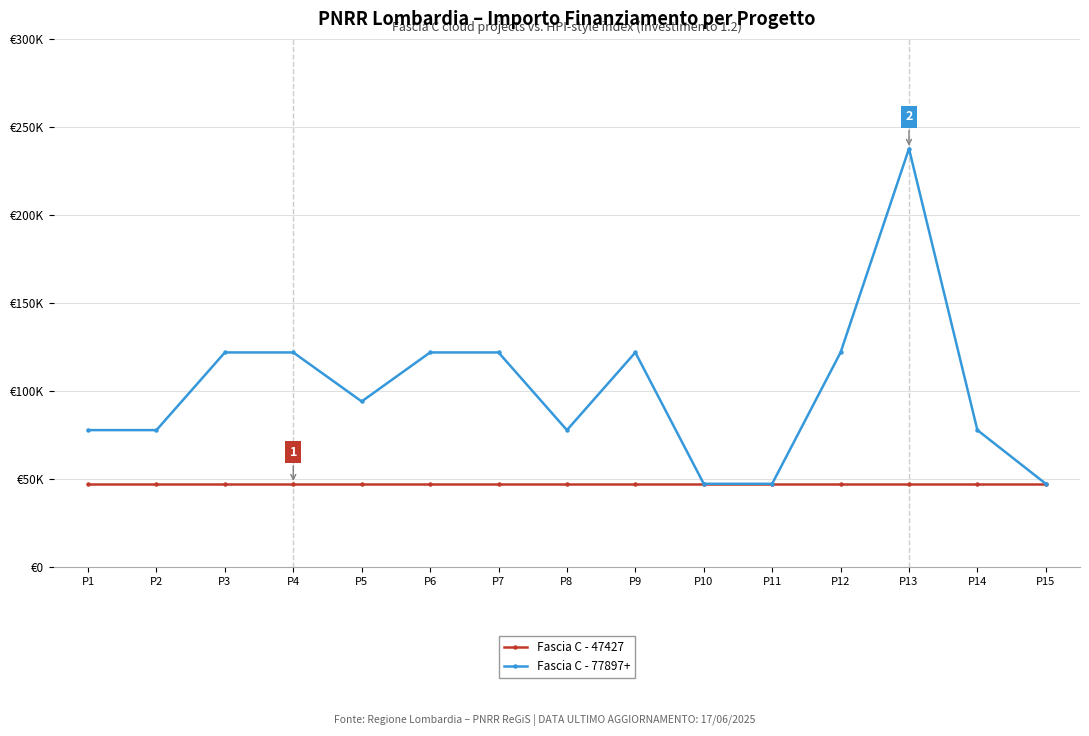

True or false: Fascia C - 77897+ and Fascia C - 47427 intersect in this chart.

False